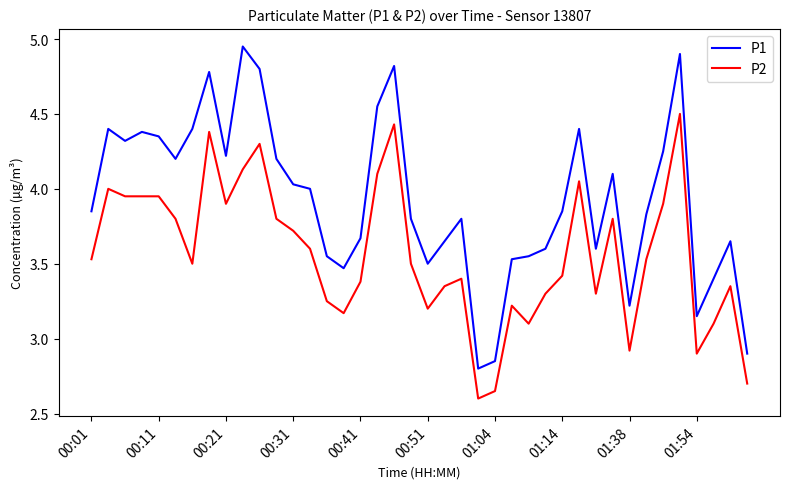

How many values in the P2 series exceed 3?

35